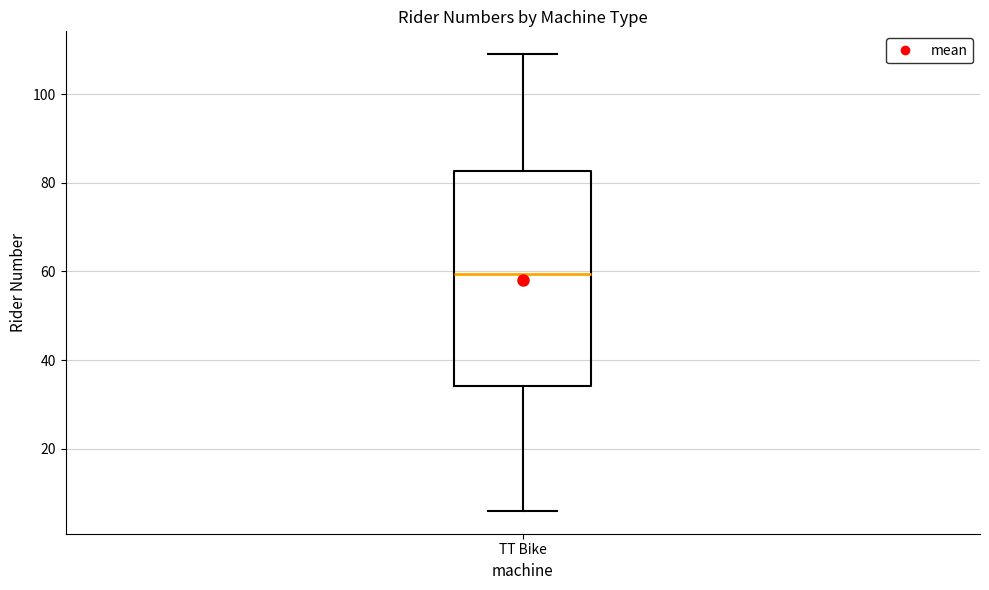

Where does the median line of the box for TT Bike sit on the y-axis? The values are not printed on the chart, so give them approximately, as read against the axis.

60